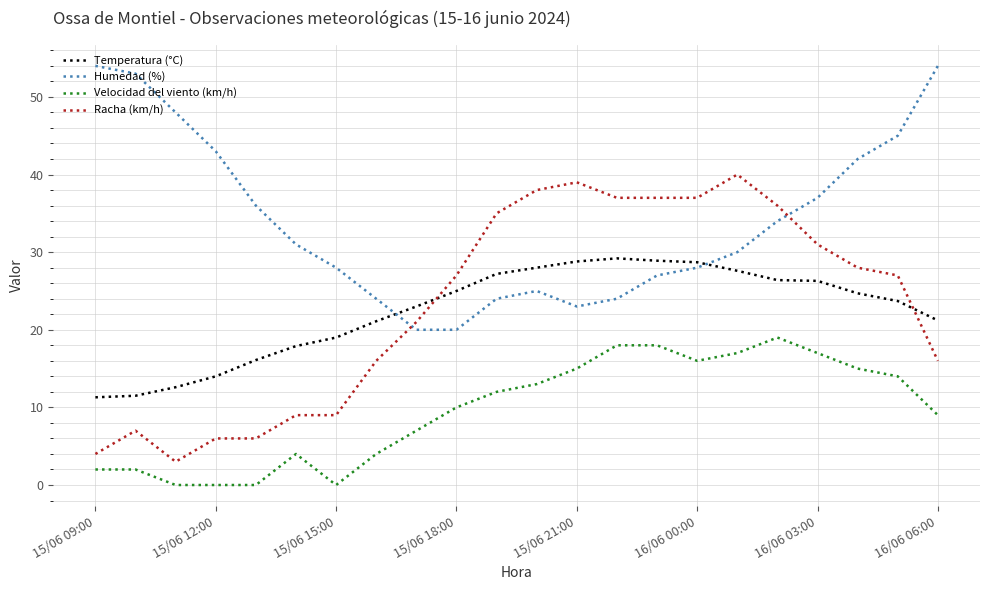

Which series has the largest range (max minus min)?

Racha (km/h)